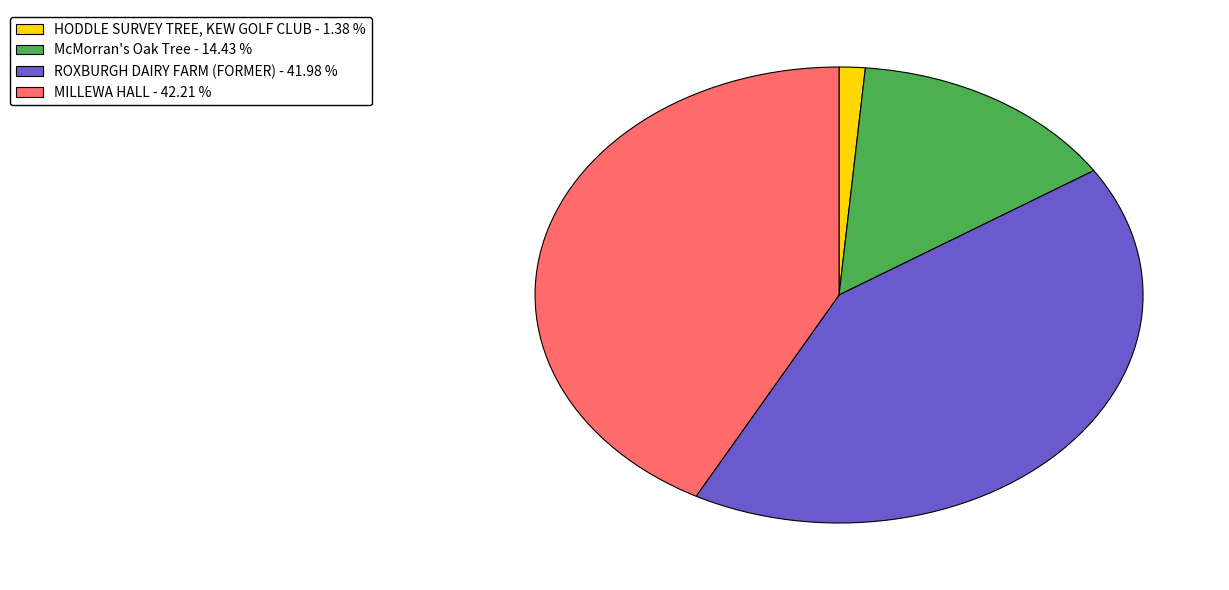

How many segments does this pie chart have?

4